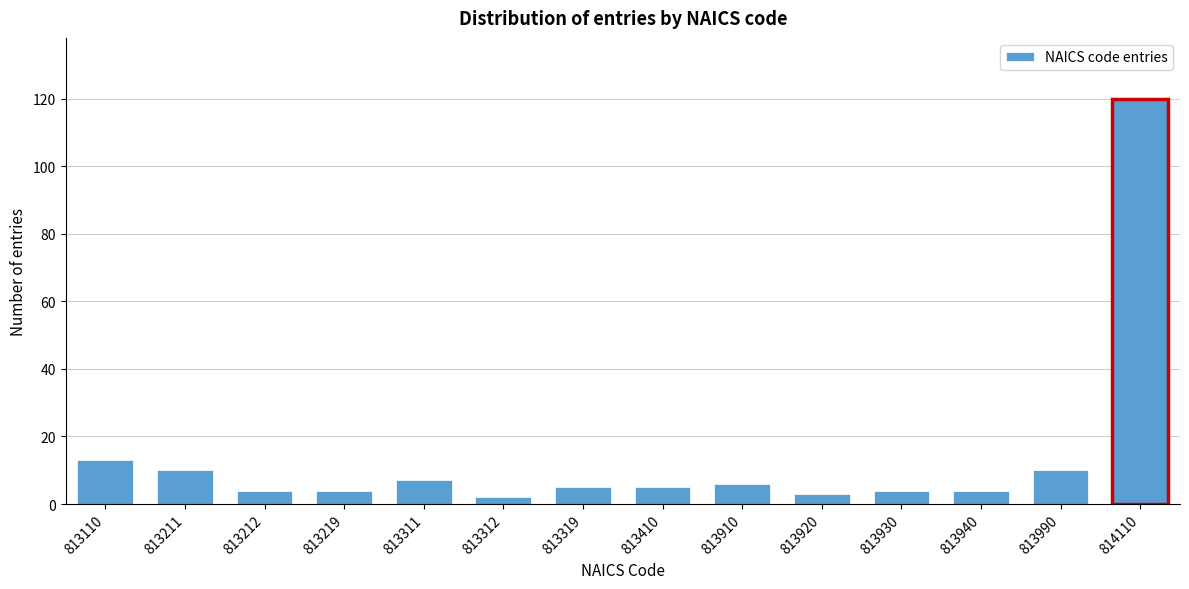

Reading left to right, what are all the values shown in this chart?

13	10	4	4	7	2	5	5	6	3	4	4	10	120